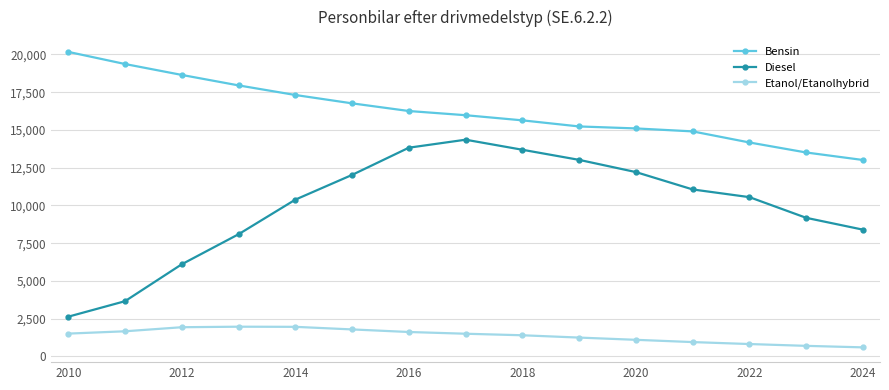

What is the difference between the maximum and minimum values in the Bensin series?

7161